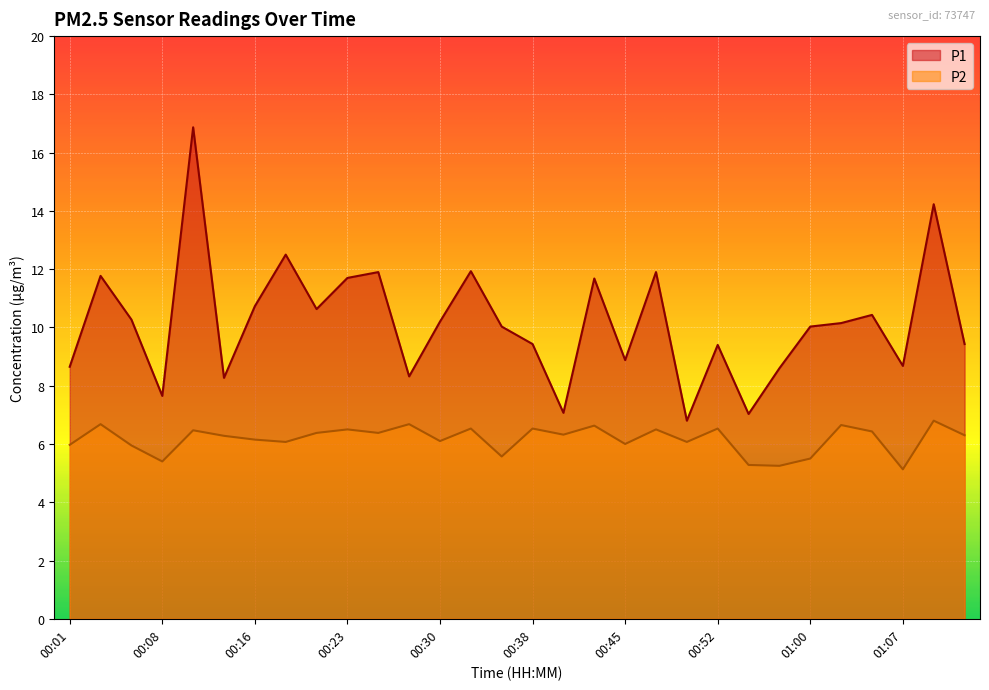

What is the maximum value for P1?

16.9